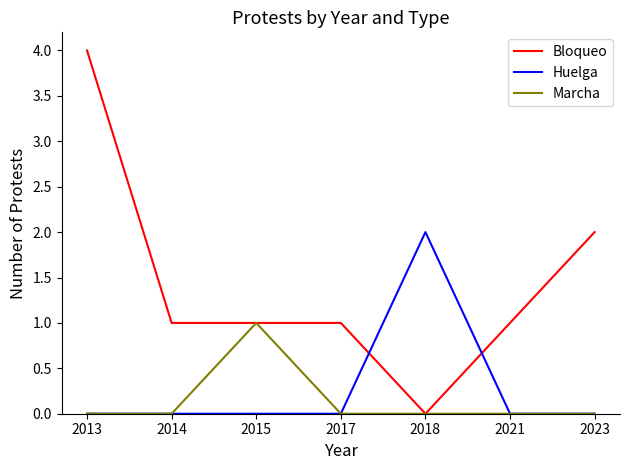

Is the value of Bloqueo at 2015 greater than the value of Marcha at 2021?

Yes